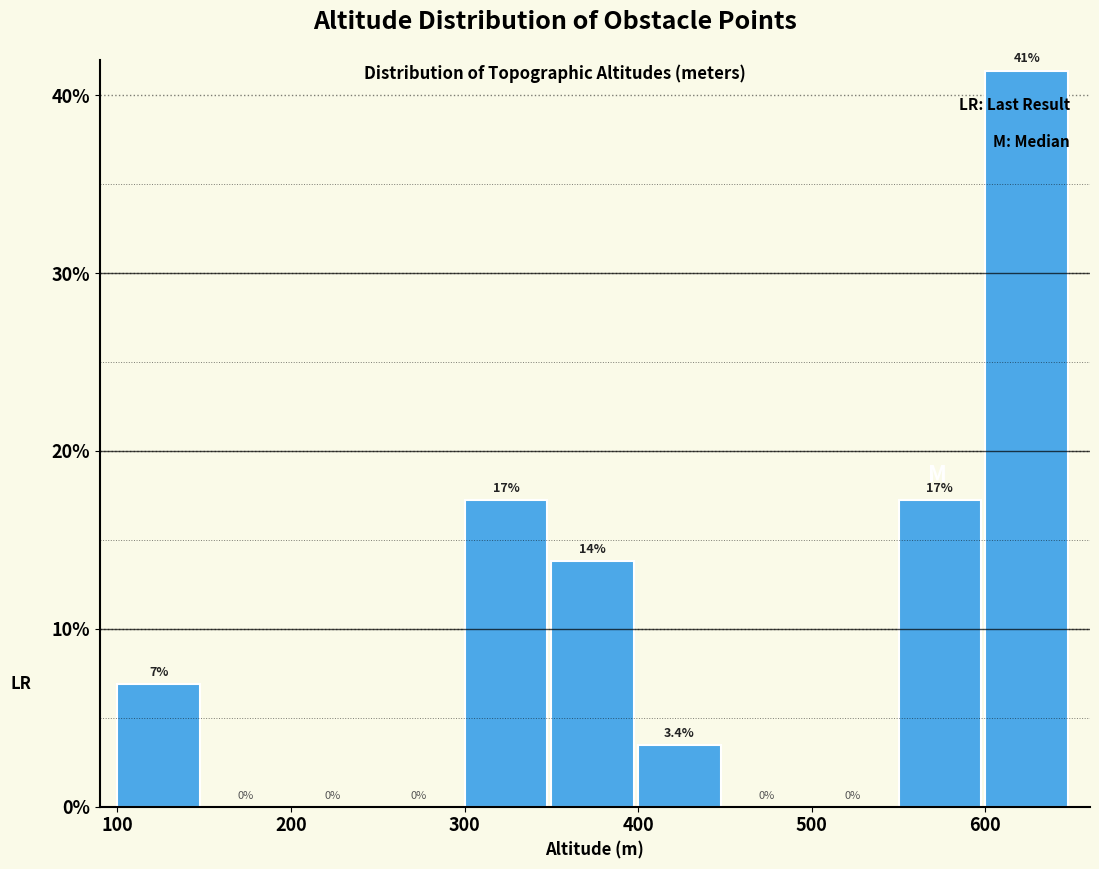

Over which range of the x-axis is the bar tallest?

600 to 650